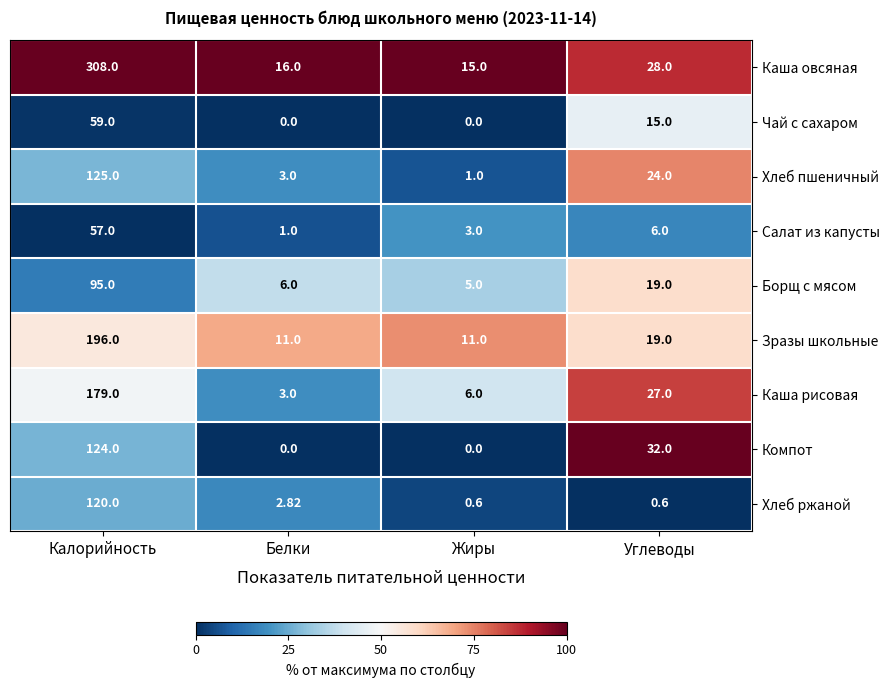

Which series has the largest total across all categories?

Каша овсяная